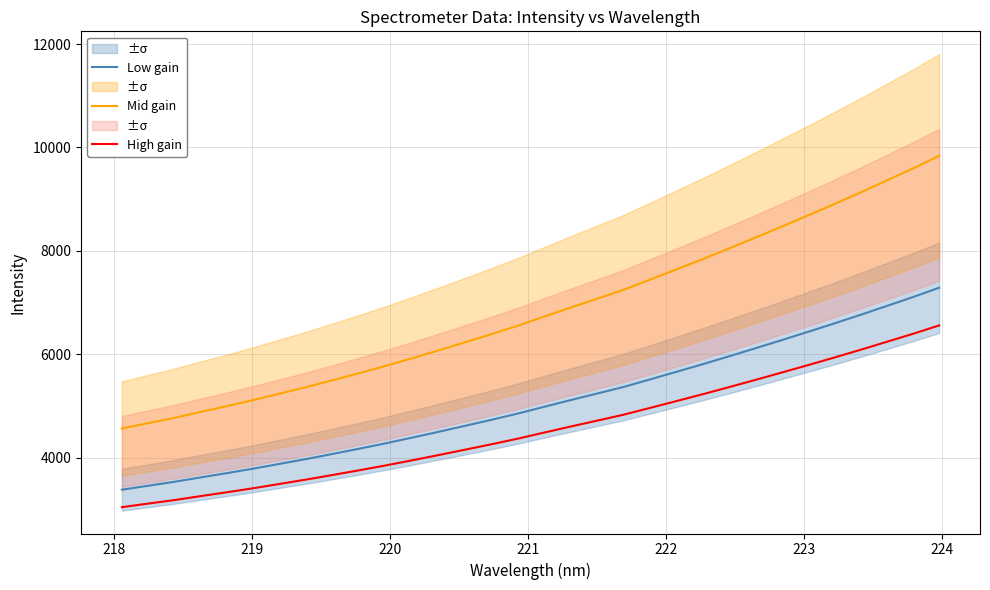

True or false: Mid gain and Low gain intersect in this chart.

False